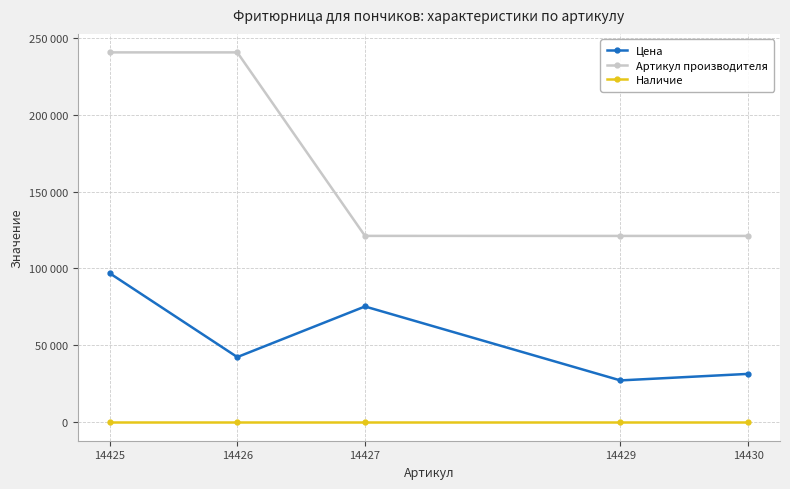

How many interior local valleys does the Артикул производителя series have?

1